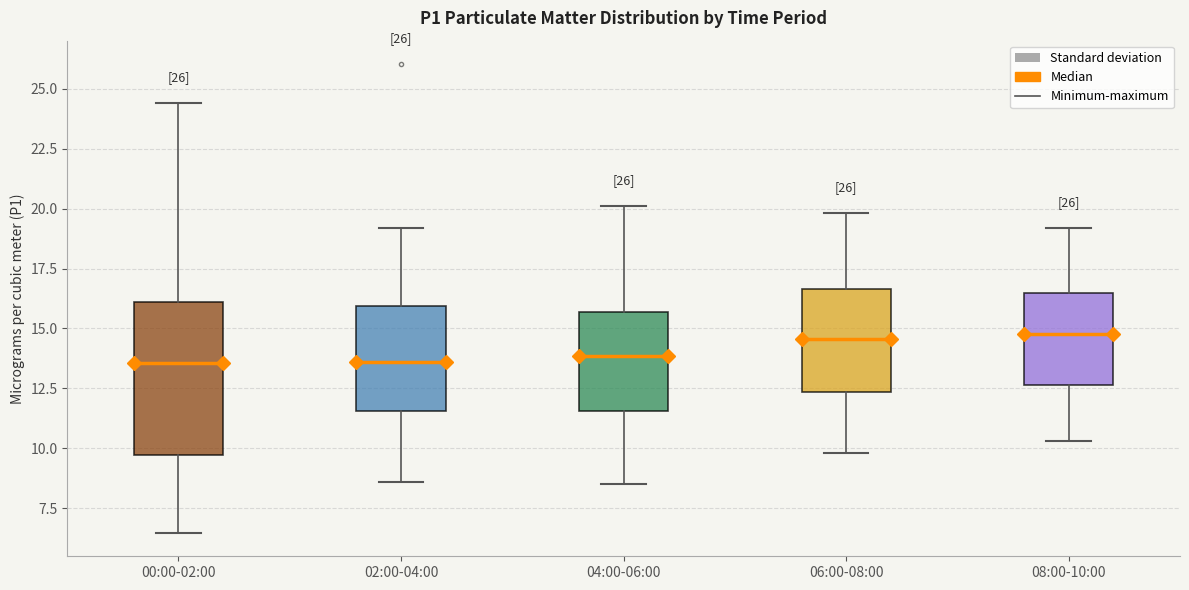

Where is the lower edge of the box for 00:00-02:00 on the y-axis? The values are not printed on the chart, so give them approximately, as read against the axis.

9.5